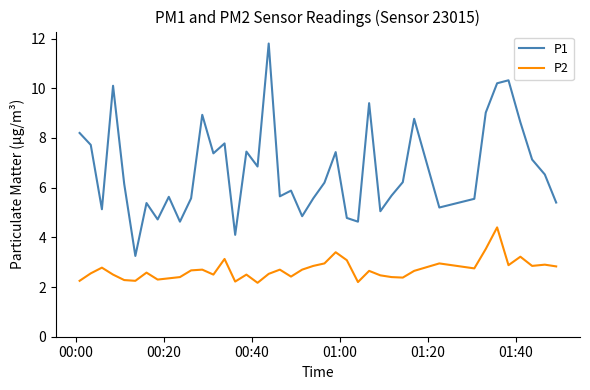

Which series has the widest spread of values?

P1